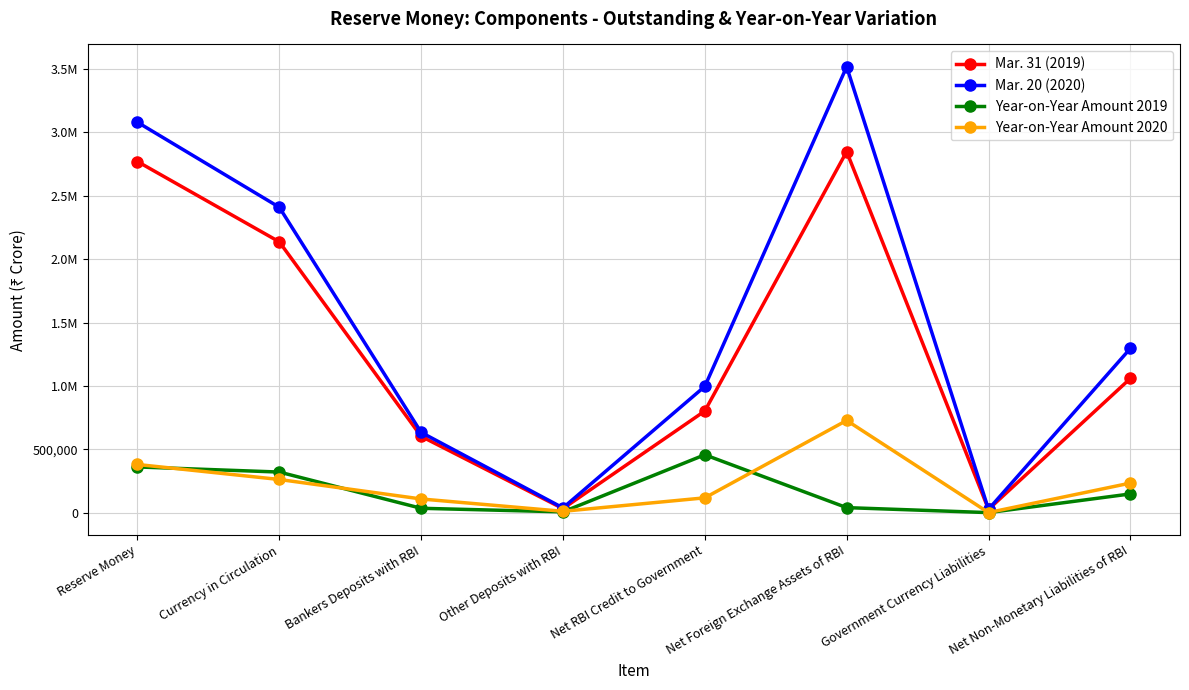

List the series in order of their peak value, highest first.

Mar. 20 (2020), Mar. 31 (2019), Year-on-Year Amount 2020, Year-on-Year Amount 2019